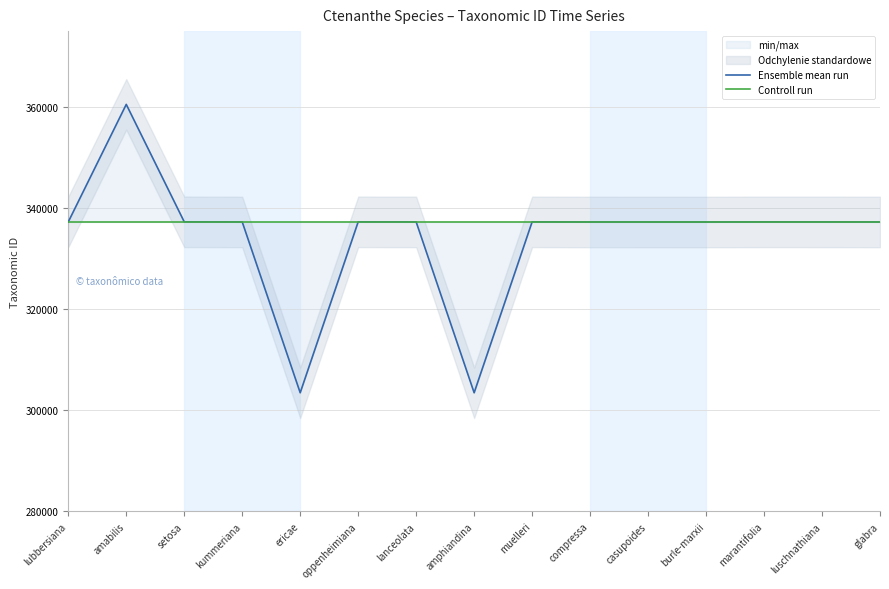

How many lines are shown in the chart?

2